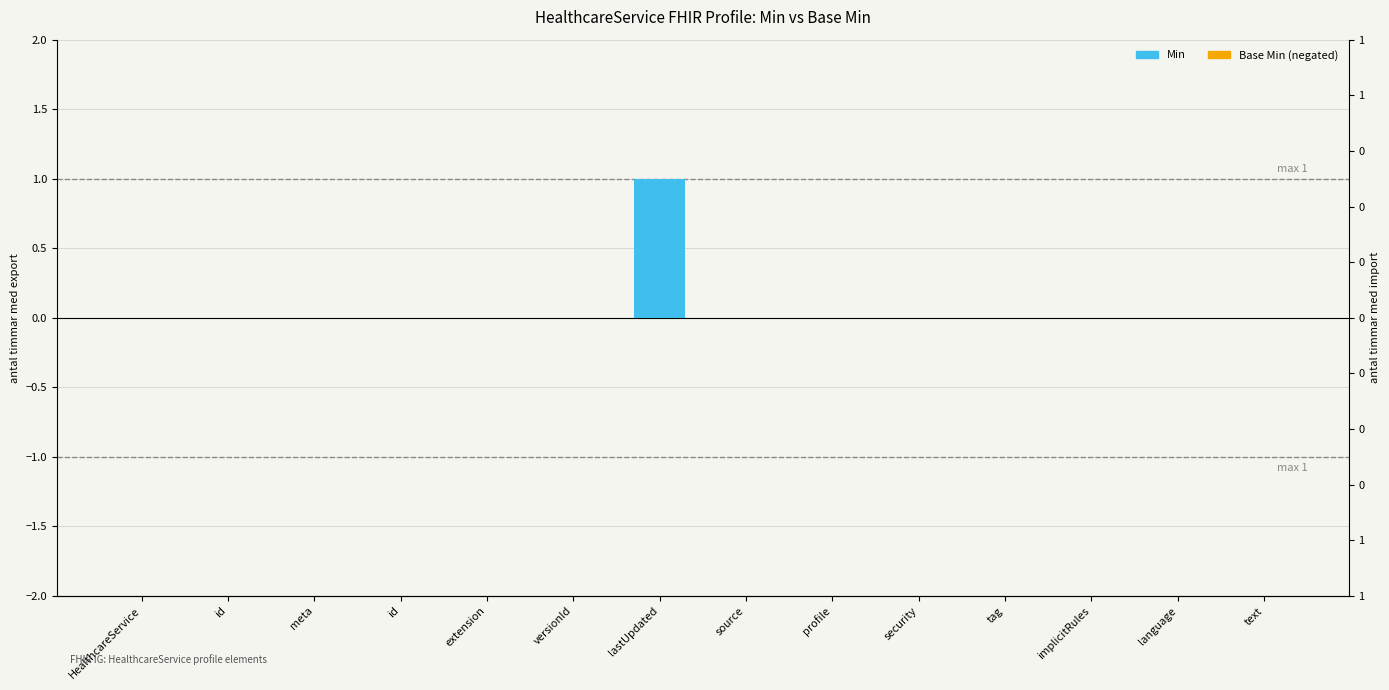

At which category does the chart reach its minimum across all series?

HealthcareService